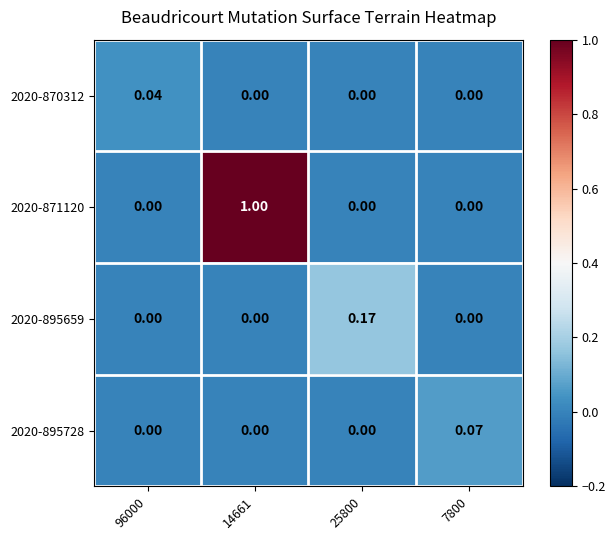

Is the value of 2020-895728 at 96000 greater than the value of 2020-870312 at 96000?

No